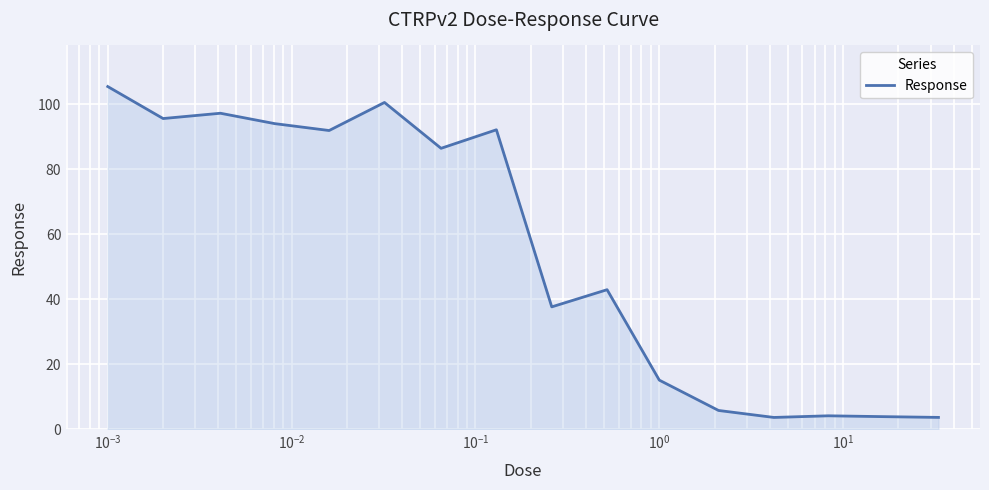

What is the smallest value displayed?

3.6